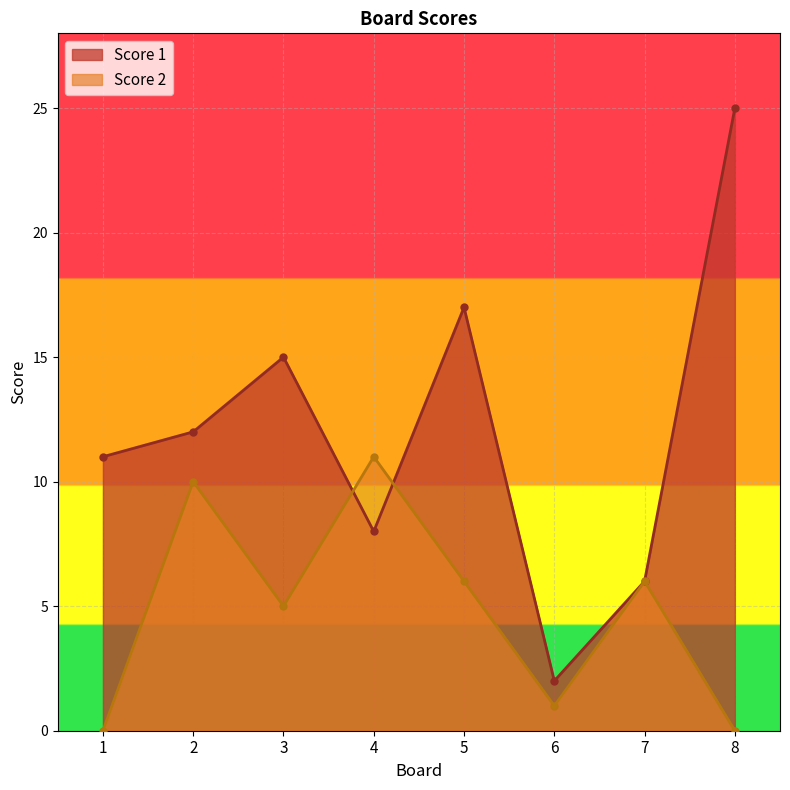

At which category is the sum across all series the highest?

8